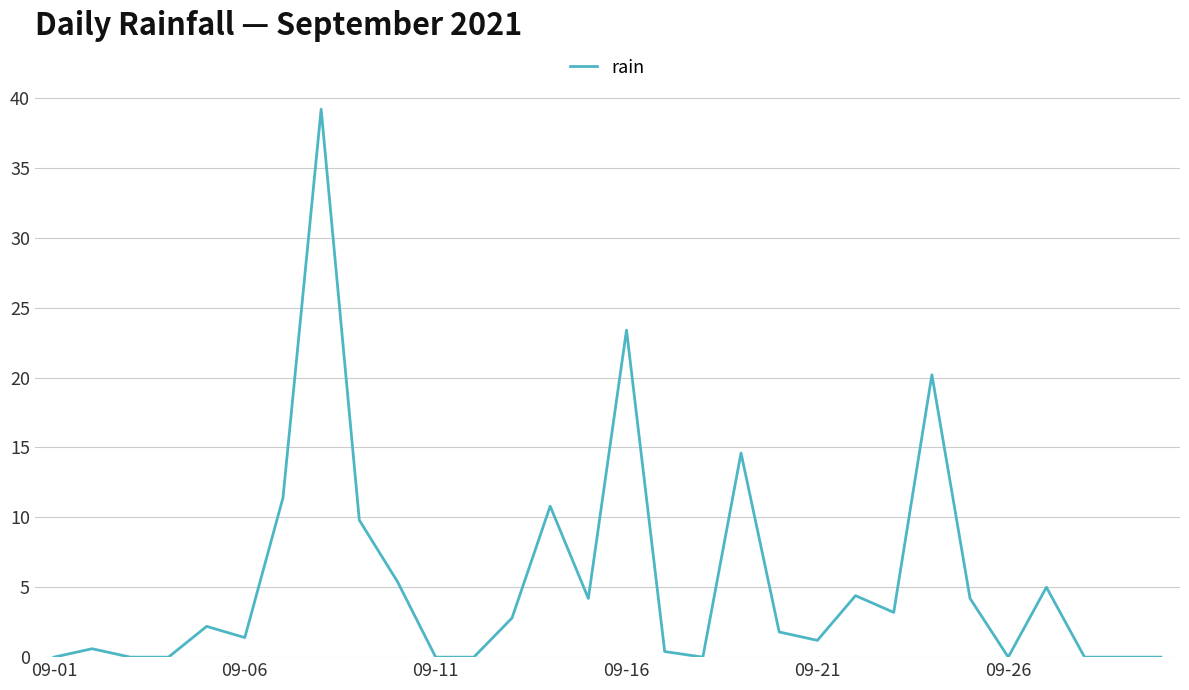

What is the maximum value shown in the chart?

39.2